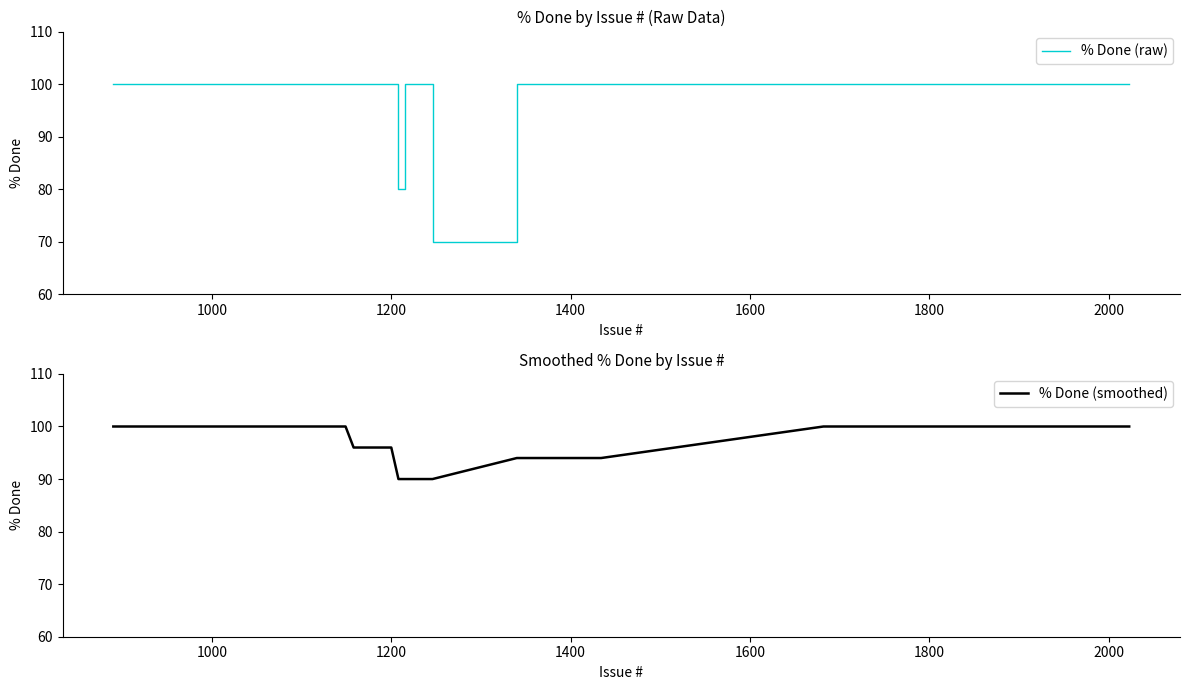

What is the spread (max minus min) of values at 1200?

4